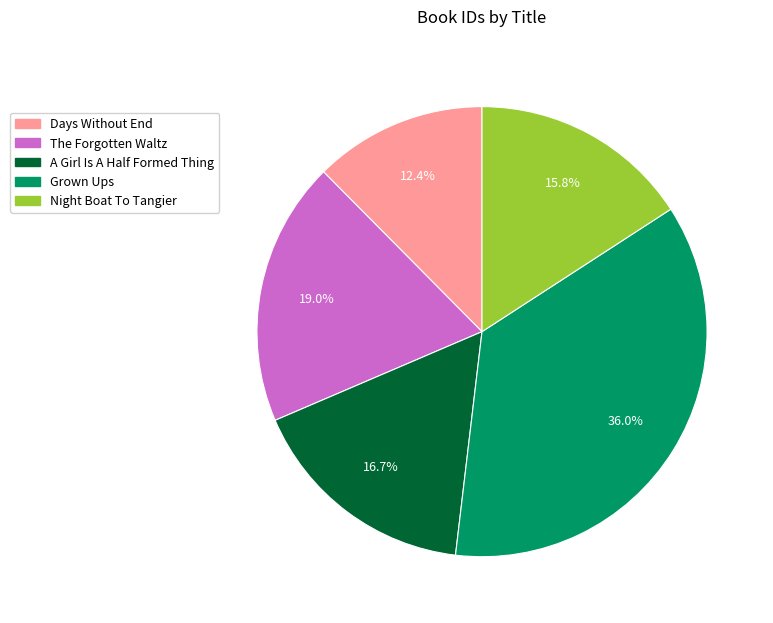

What percentage is the The Forgotten Waltz slice, to the nearest percent?

19%